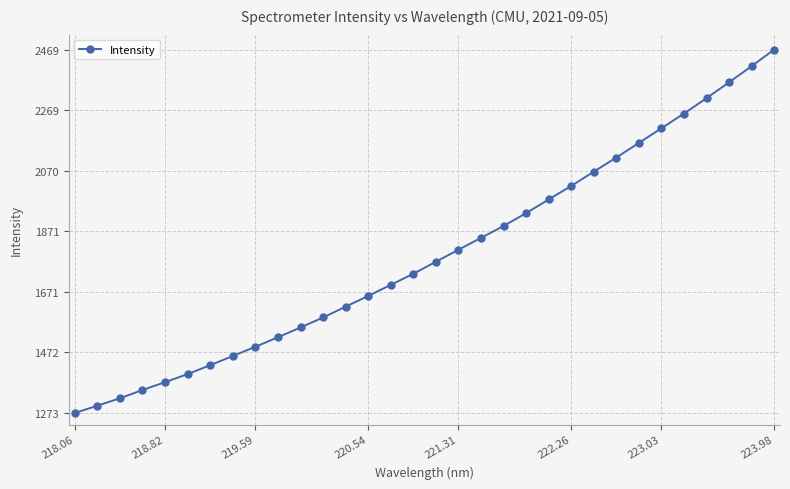

How many categories are shown in the chart?

32